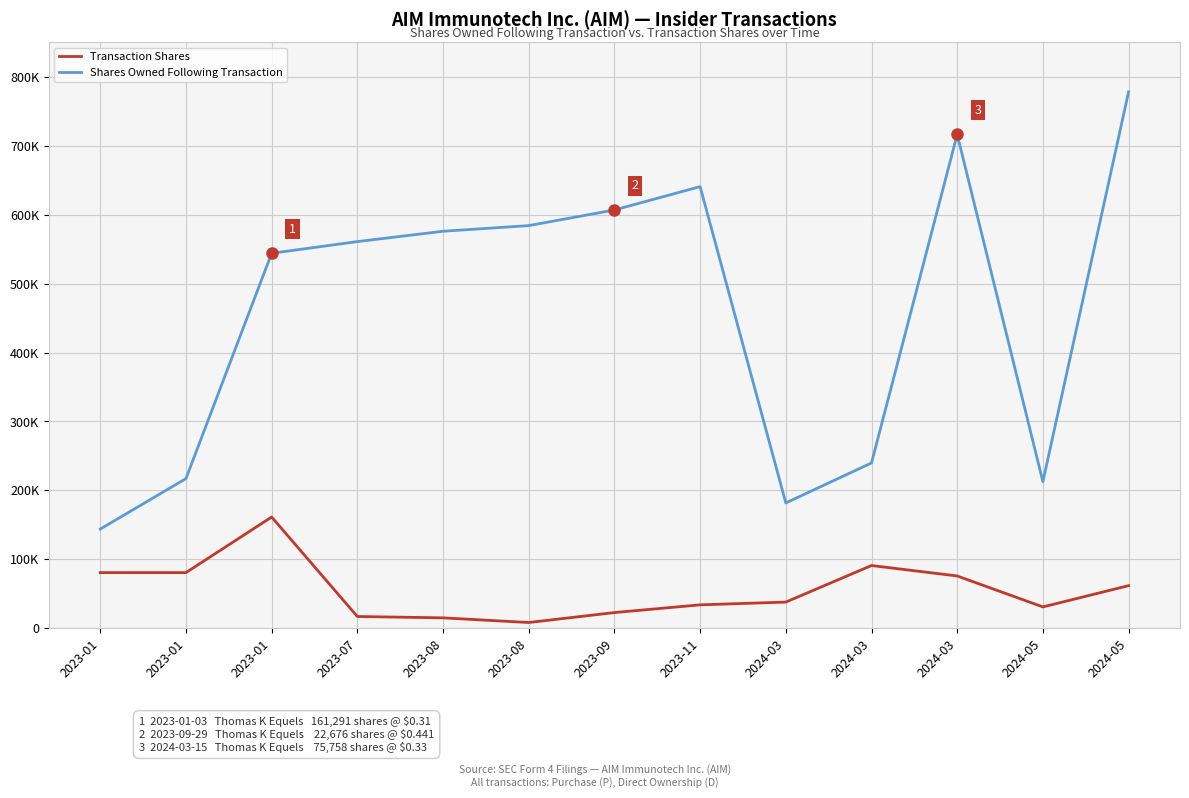

Does the chart display data point markers on the line(s)?

No